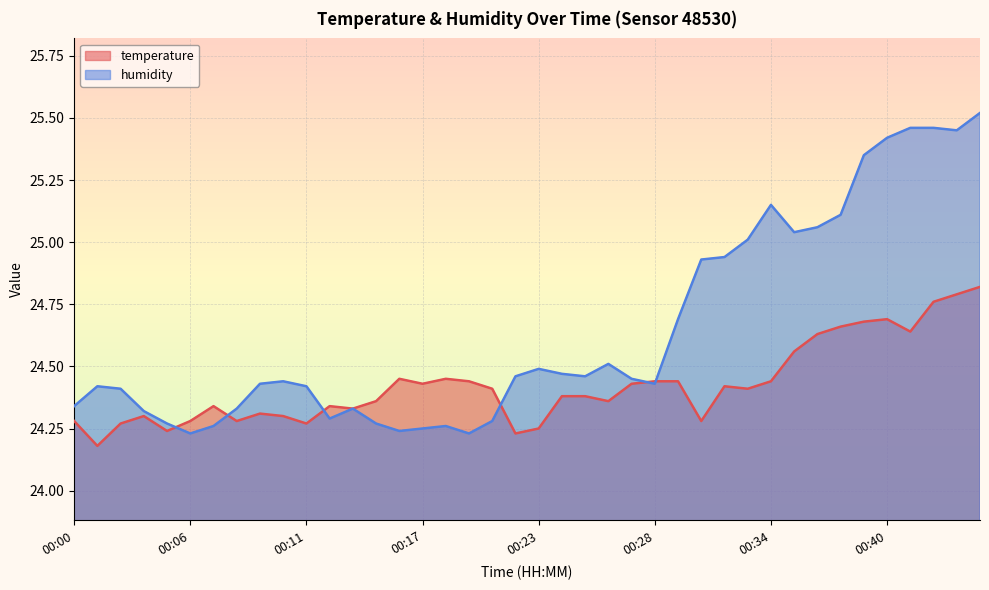

Reading left to right, extract all data points from this chart.

temperature: 24.3	24.2	24.3	24.3	24.2	24.3	24.3	24.3	24.3	24.3	24.3	24.3	24.3	24.4	24.4	24.4	24.4	24.4	24.4	24.2	24.2	24.4	24.4	24.4	24.4	24.4	24.4	24.3	24.4	24.4	24.4	24.6	24.6	24.7	24.7	24.7	24.6	24.8	24.8	24.8
humidity: 24.3	24.4	24.4	24.3	24.3	24.2	24.3	24.3	24.4	24.4	24.4	24.3	24.3	24.3	24.2	24.2	24.3	24.2	24.3	24.5	24.5	24.5	24.5	24.5	24.4	24.4	24.7	24.9	24.9	25.0	25.1	25.0	25.1	25.1	25.4	25.4	25.5	25.5	25.4	25.5